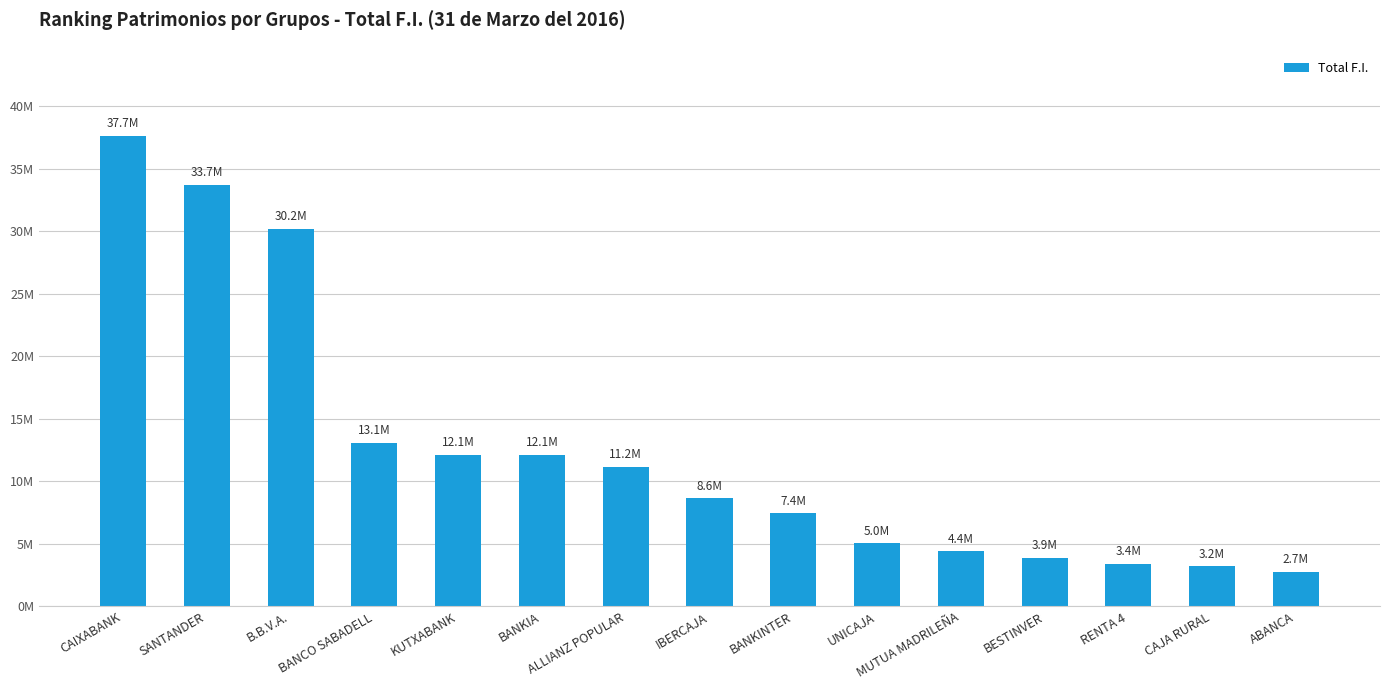

What is the sum of the values at ABANCA and SANTANDER?

36454469